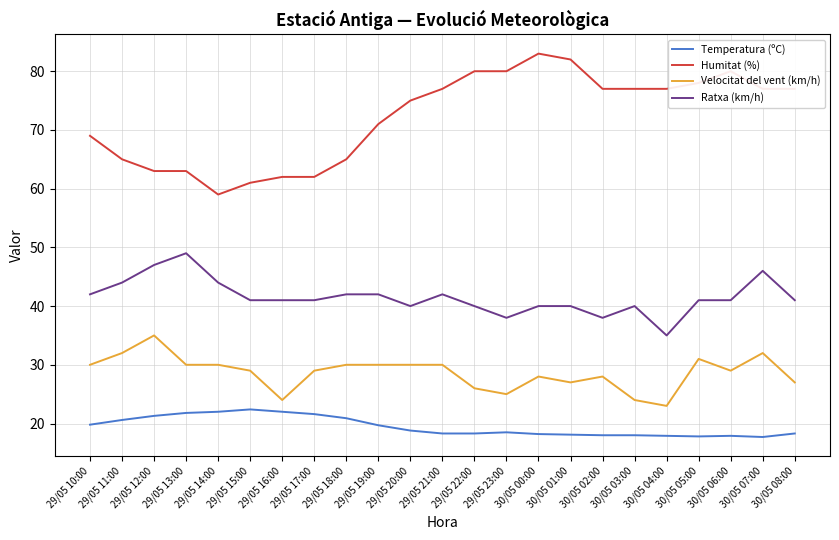

List the series in order of their peak value, lowest first.

Temperatura (ºC), Velocitat del vent (km/h), Ratxa (km/h), Humitat (%)